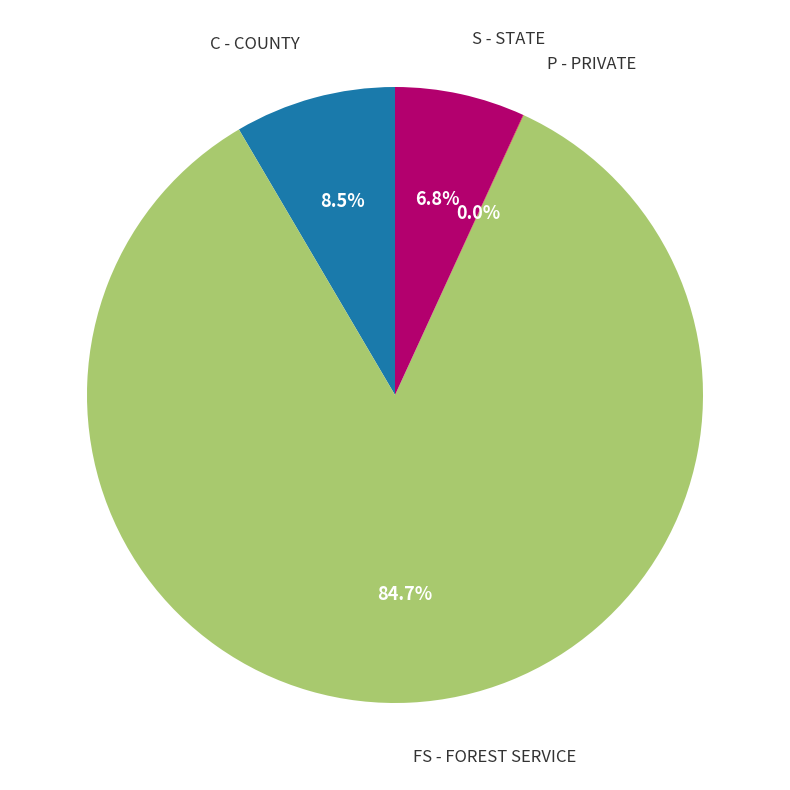

Is there any slice that represents more than half of the pie?

Yes